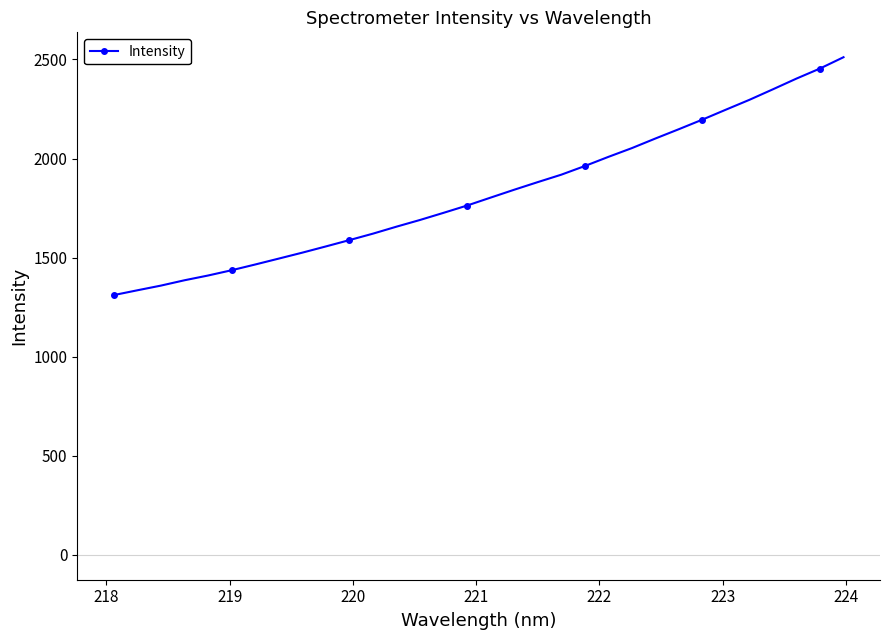

What is the average value?

1828.2